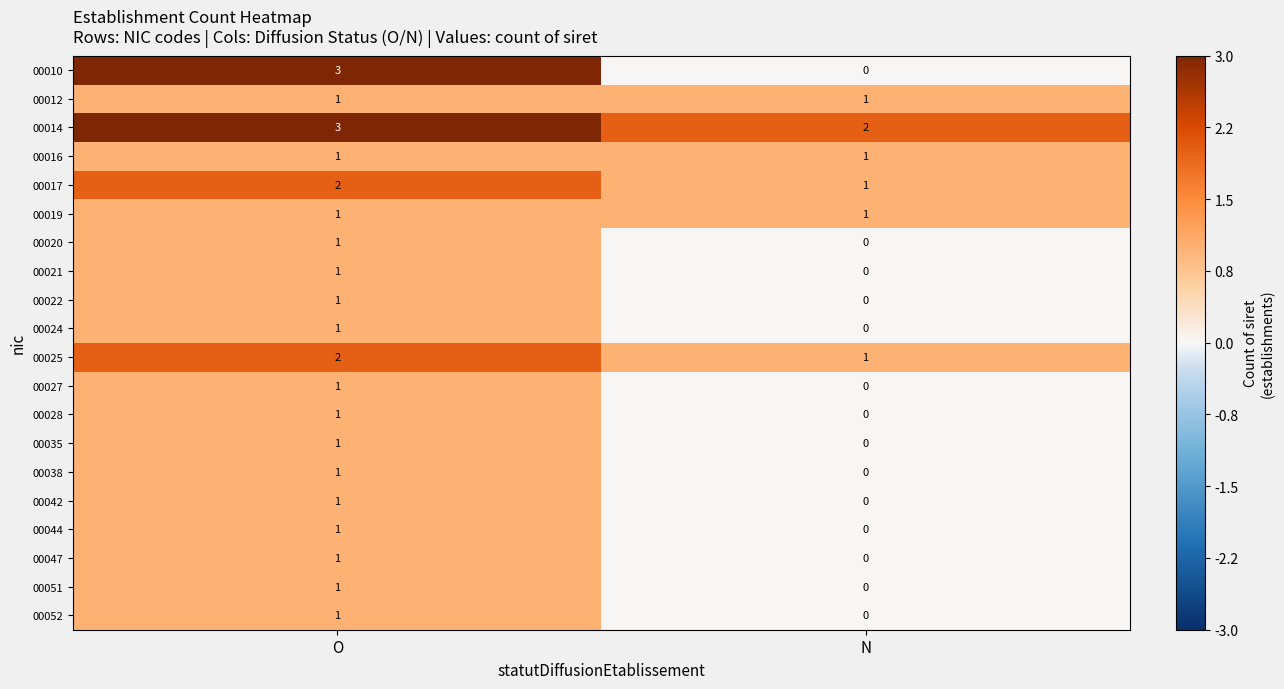

At which label does 00038 reach its minimum?

N